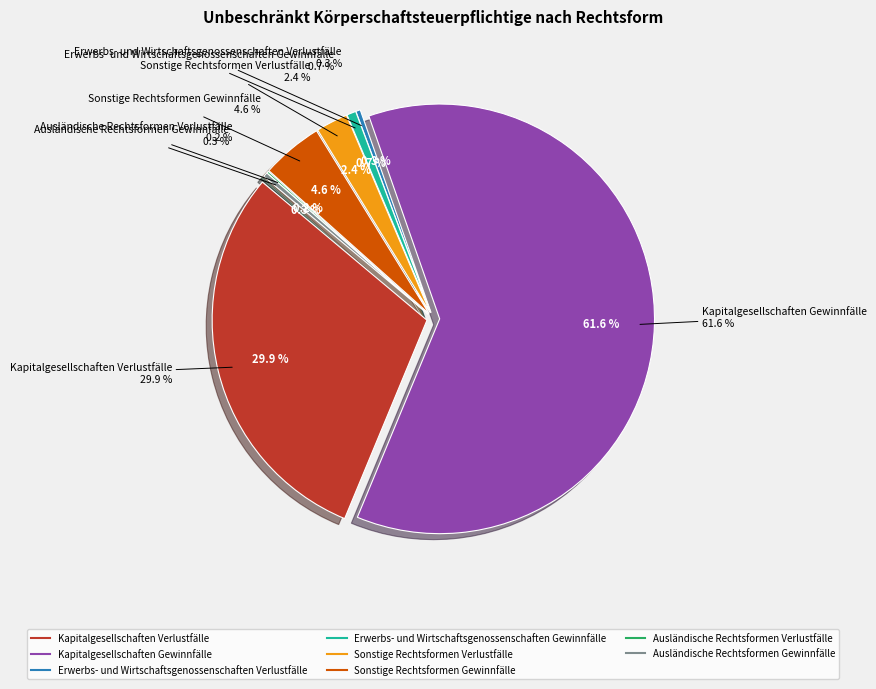

What is the total percentage of Ausländische Rechtsformen Gewinnfälle and Erwerbs- und Wirtschaftsgenossenschaften Gewinnfälle?

1.0%